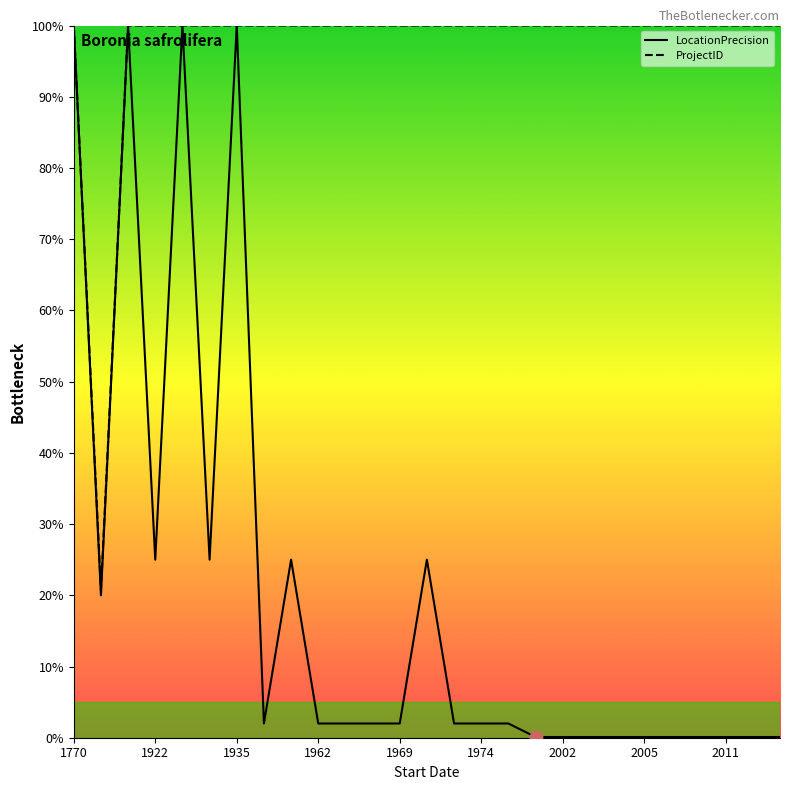

Which series has the largest total across all categories?

ProjectID